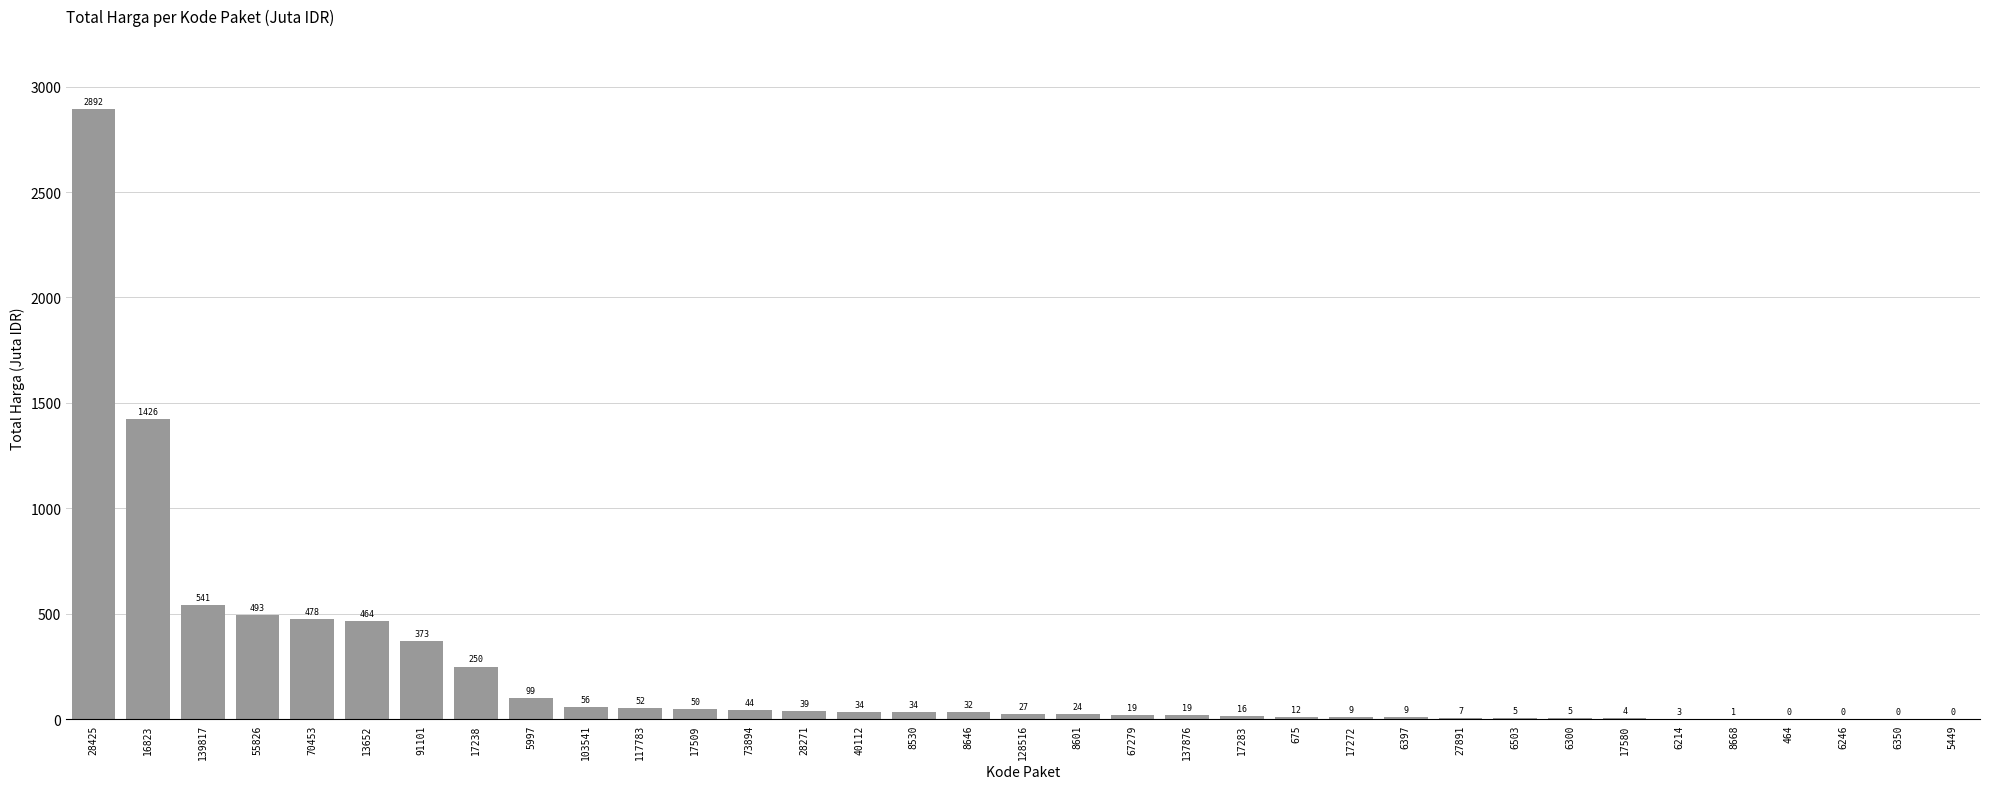

What is the change in value from 8646 to 6350?

-32.3